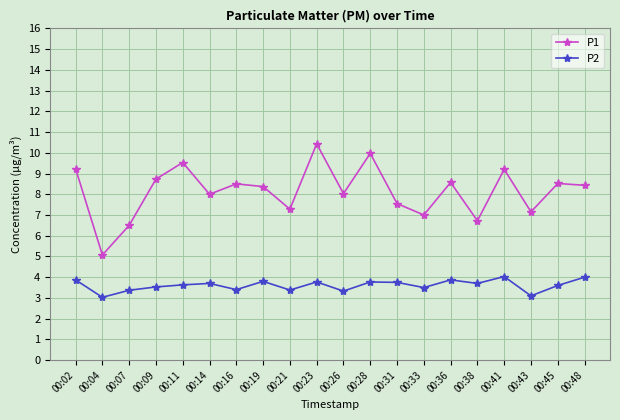

At which category does P1 reach its first local peak?

00:11